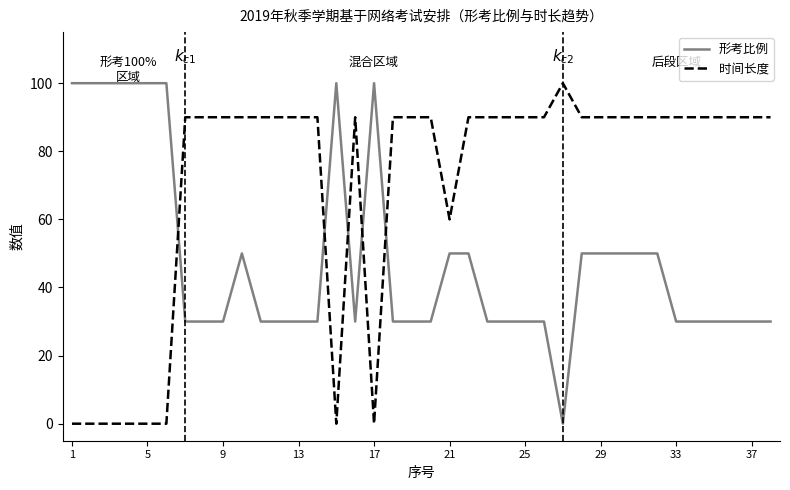

Reading left to right, extract all data points from this chart.

形考比例: 100	100	100	100	100	100	30	30	30	50	30	30	30	30	100	30	100	30	30	30	50	50	30	30	30	30	0	50	50	50	50	50	30	30	30	30	30	30
时间长度: 0	0	0	0	0	0	90	90	90	90	90	90	90	90	0	90	0	90	90	90	60	90	90	90	90	90	100	90	90	90	90	90	90	90	90	90	90	90